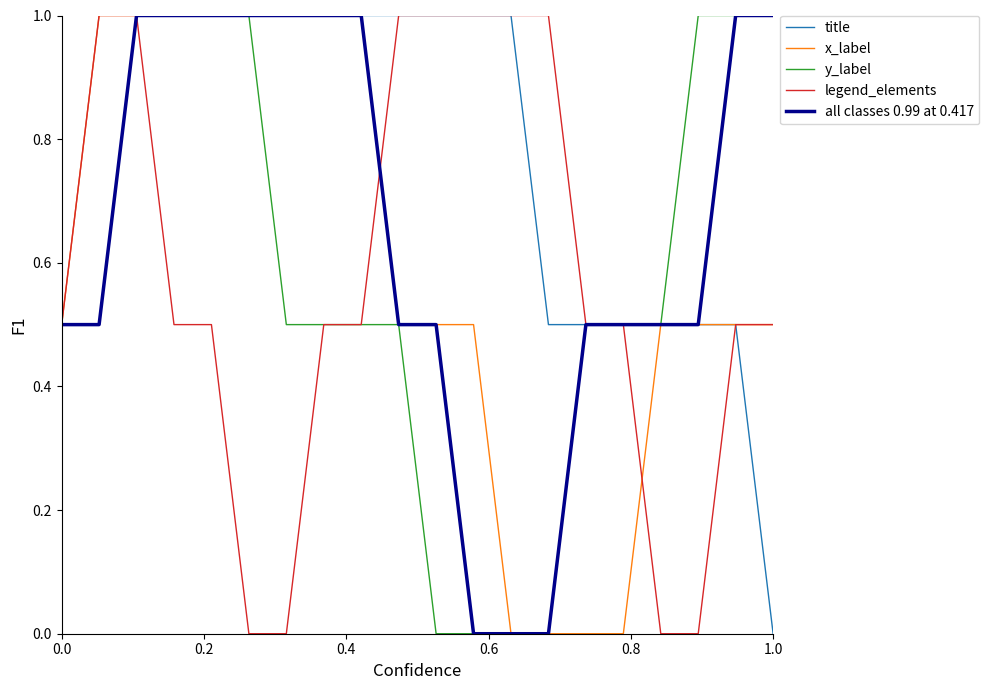

Which series has the largest total across all categories?

title